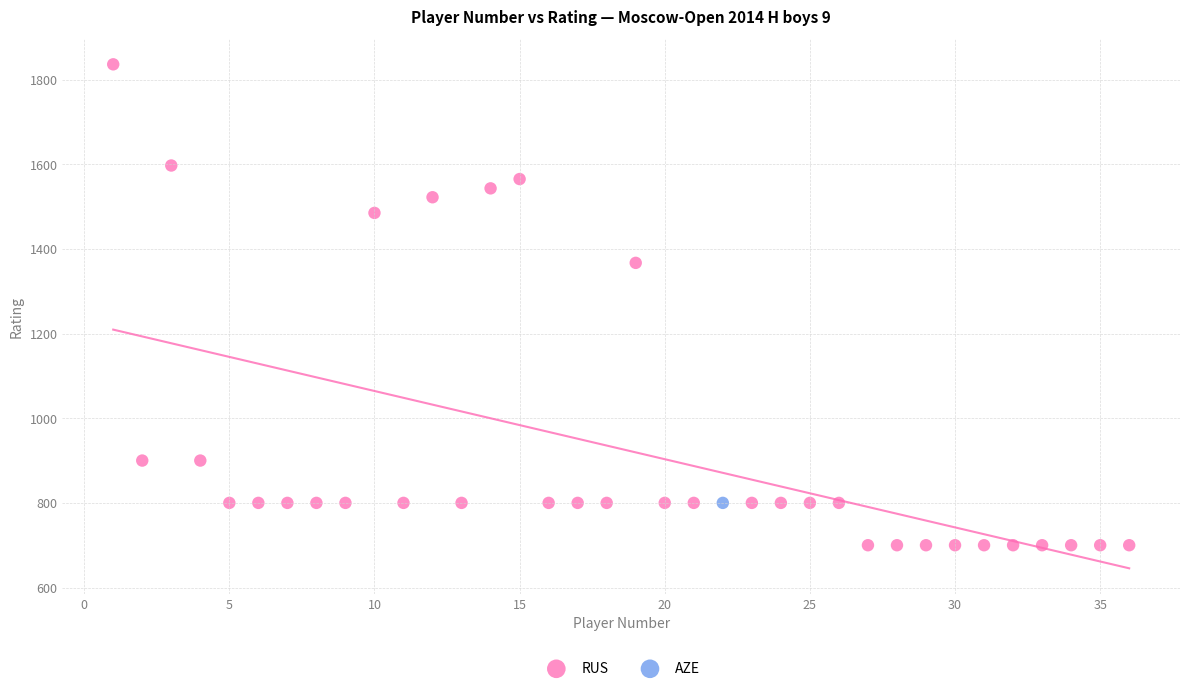

What are all the series names shown in the legend?

RUS, AZE